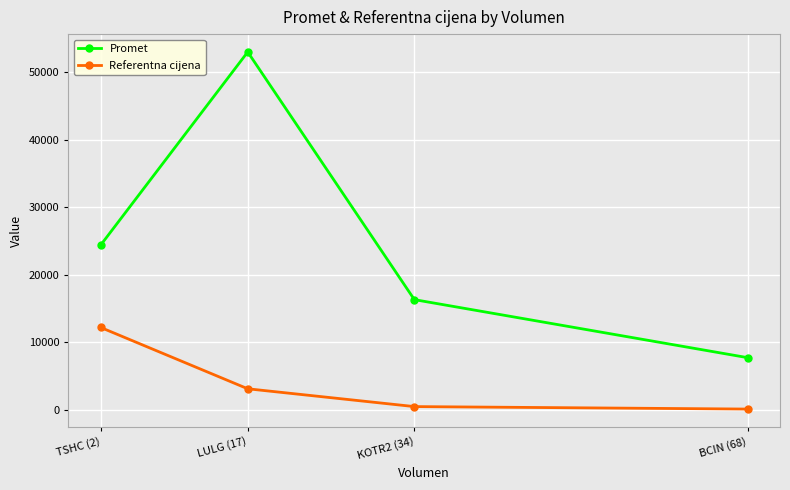

How many Promet values are between 16320 and 53000?

3